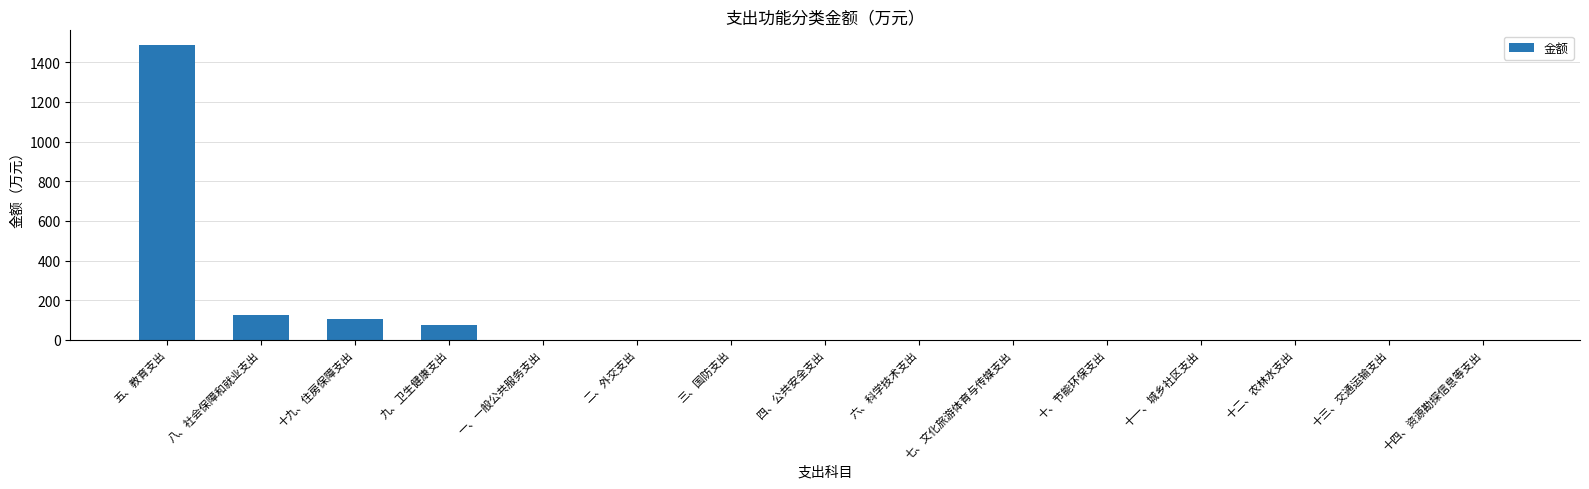

Between 五、教育支出 and 六、科学技术支出, which is larger?

五、教育支出